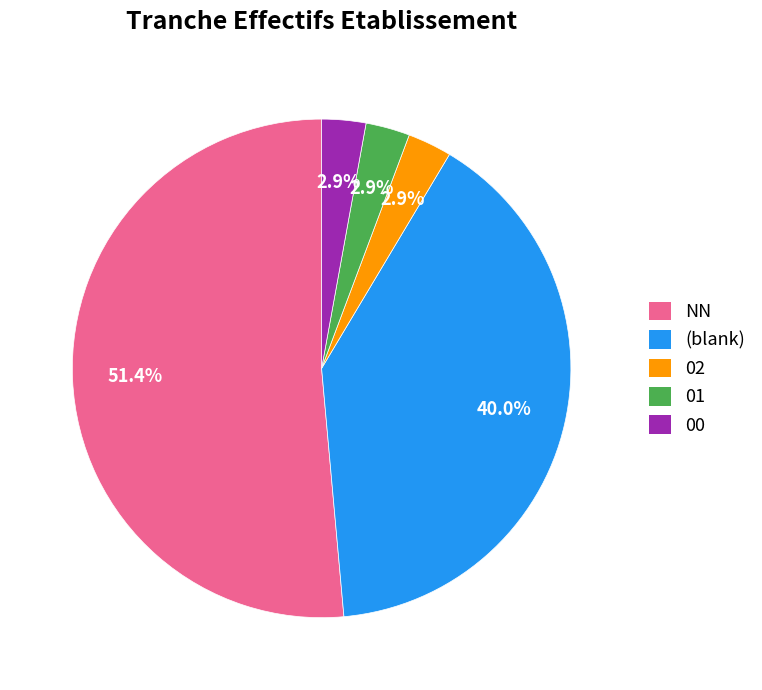

To the nearest percent, what is the average slice percentage?

20%